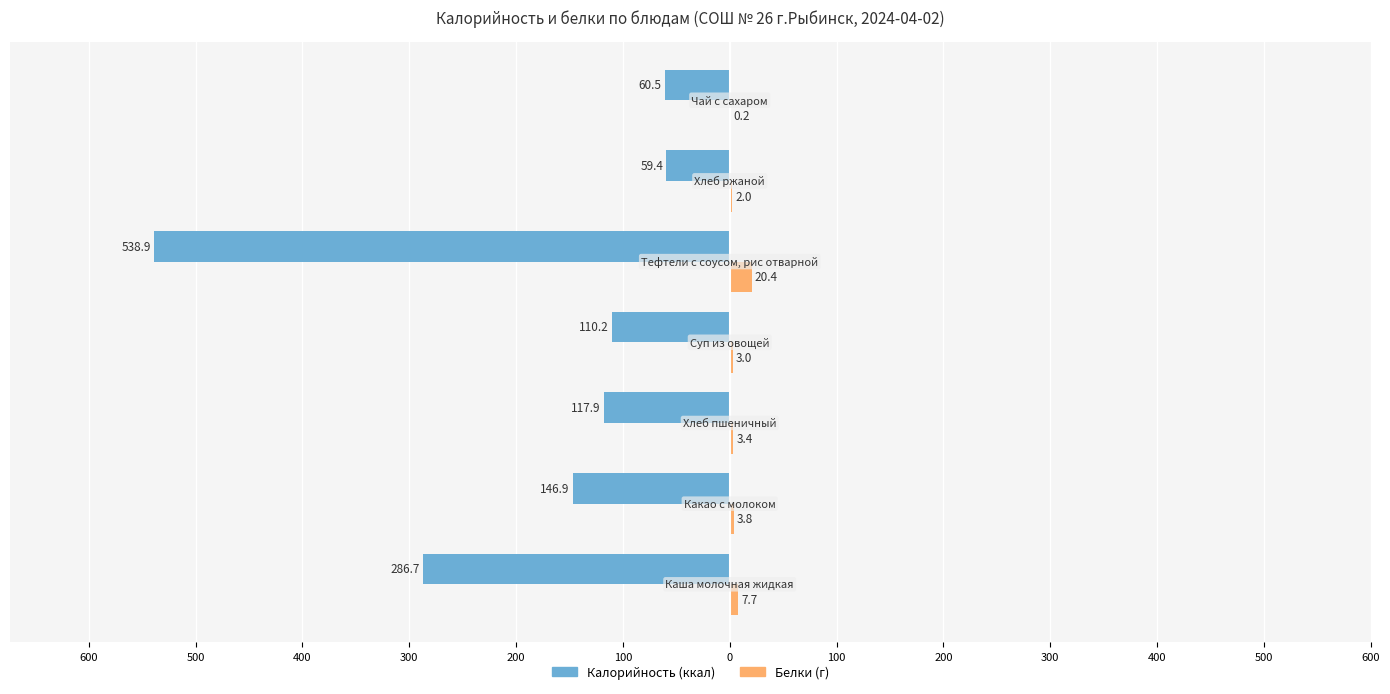

Reading left to right, what are all the values shown in this chart?

Калорийность: -286.7	-146.9	-117.9	-110.2	-538.9	-59.4	-60.5
Белки: 7.7	3.8	3.4	3.0	20.4	2.0	0.2